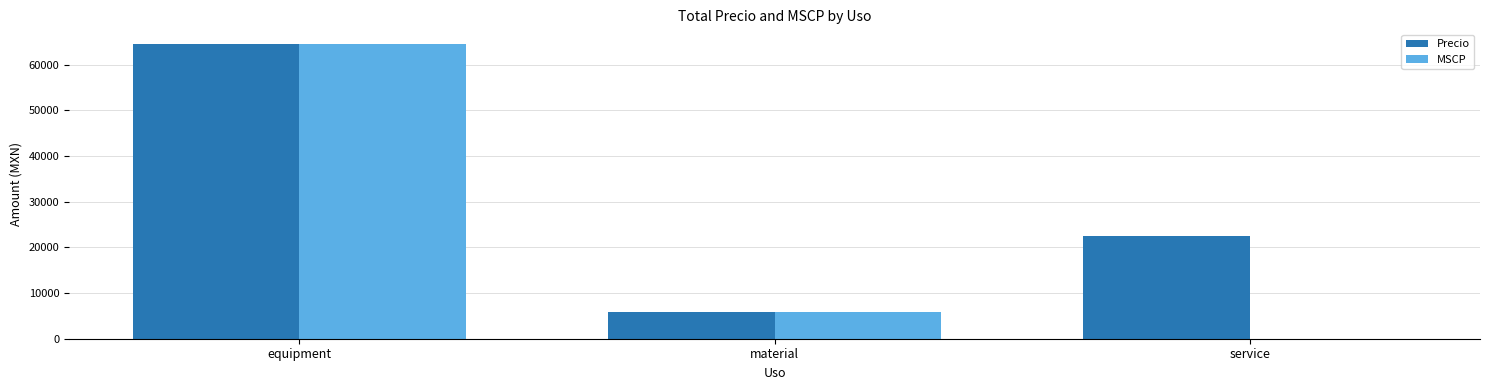

Reading left to right, extract all data points from this chart.

Precio: 64550.7	5892.8	22510.0
MSCP: 64550.7	5917.4	0.0